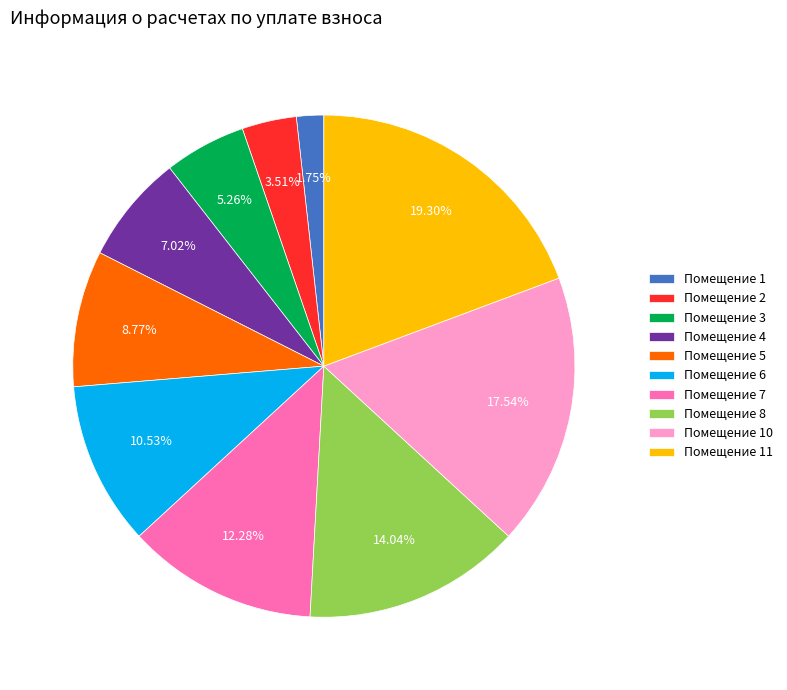

Rank the categories by value from lowest to highest.

Помещение 1, Помещение 2, Помещение 3, Помещение 4, Помещение 5, Помещение 6, Помещение 7, Помещение 8, Помещение 10, Помещение 11